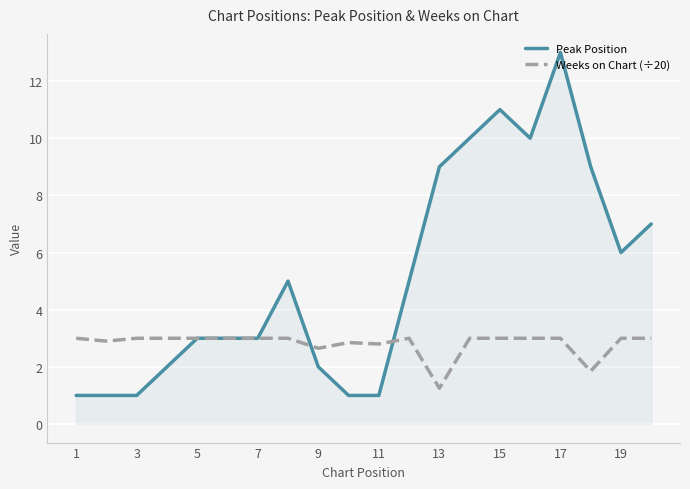

After their last crossing, which series has the higher values: Weeks on Chart (÷20) or Peak Position?

Peak Position